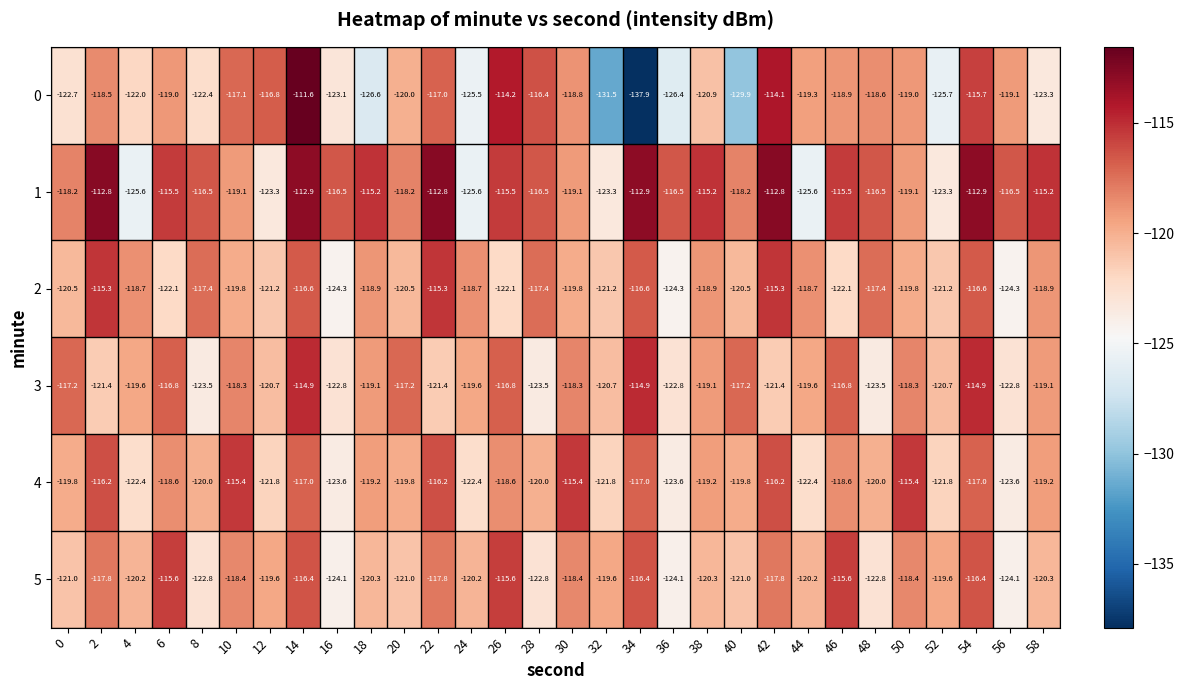

Is the value of 5 at 16 greater than the value of 2 at 14?

No